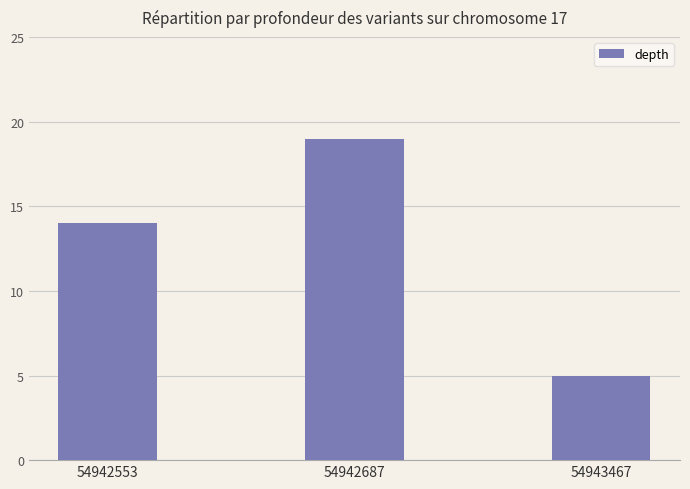

At which label is the value closest to 12?

54942553